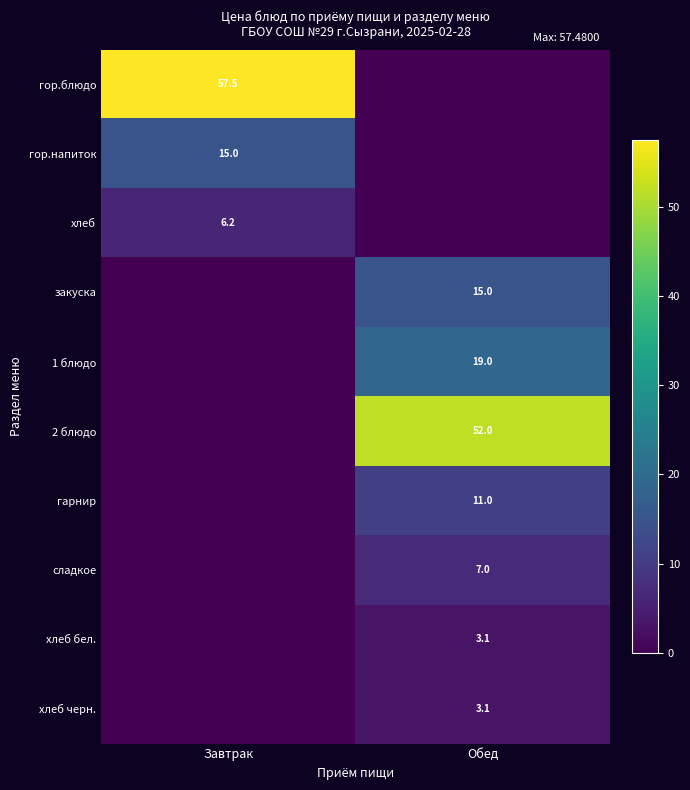

Is it true that хлеб бел. equals 3.1 at Обед?

True